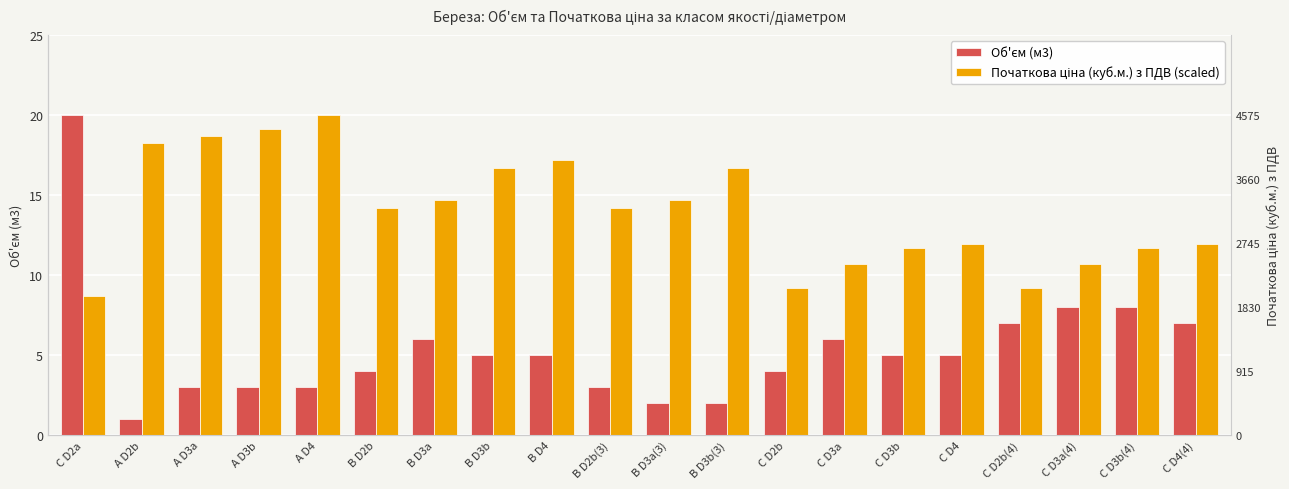

Where does the Об'єм (м3) series first go above 5?

C D2a